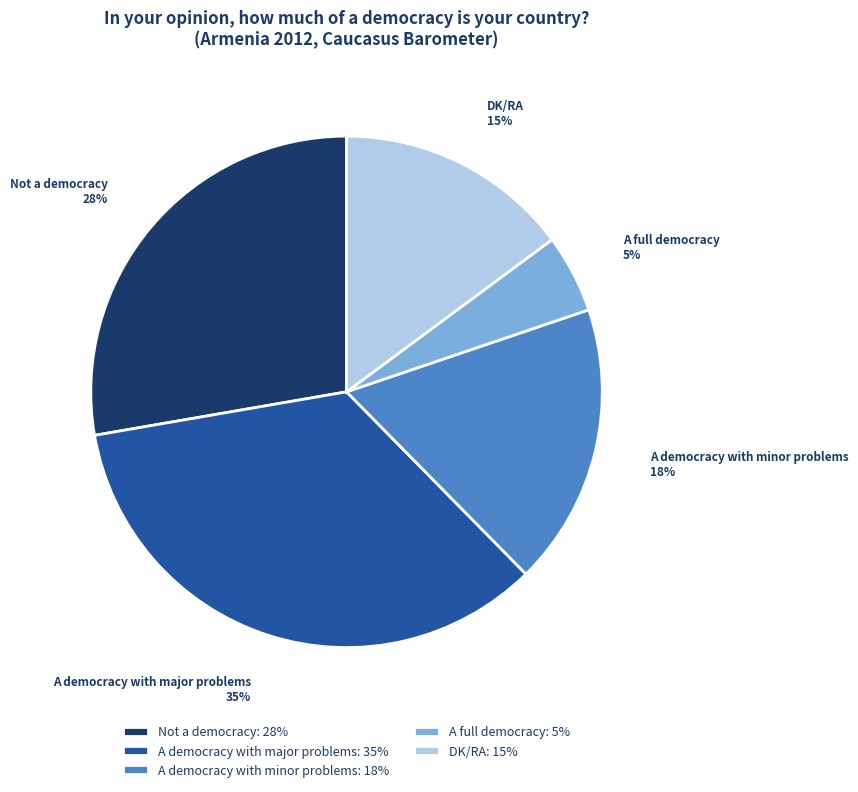

What is the largest slice in the pie chart?

A democracy with major problems